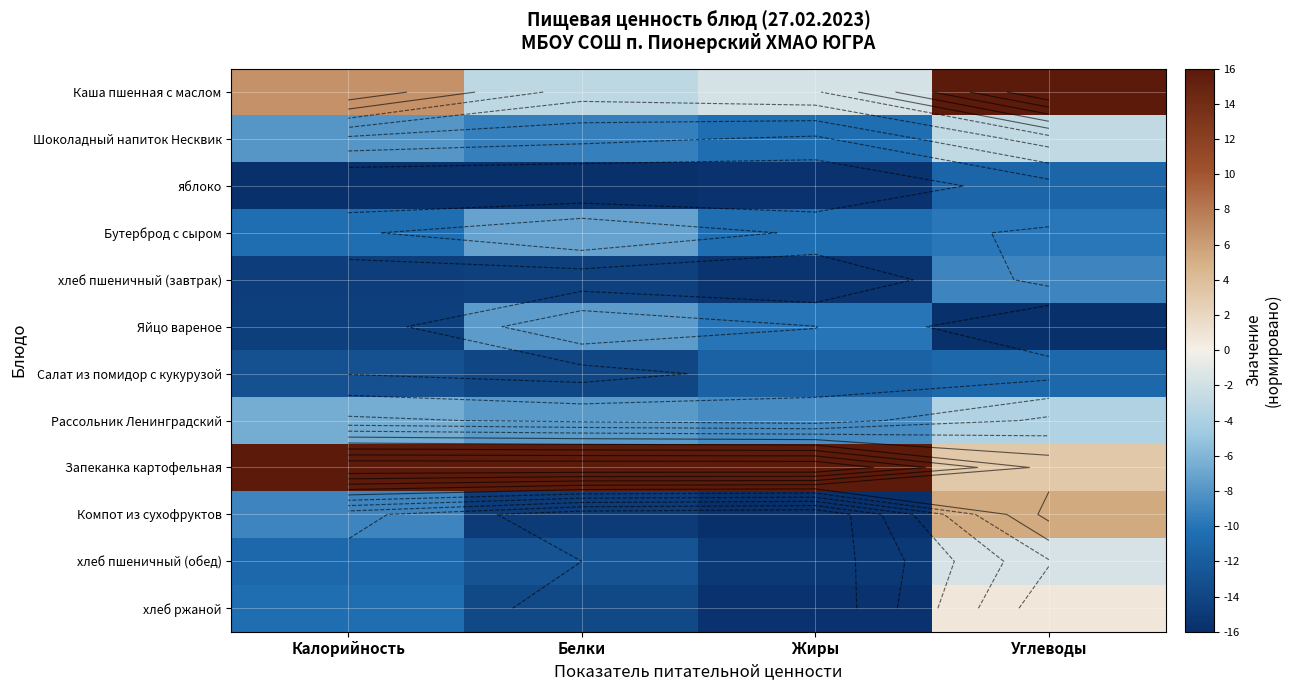

What is the difference between the maximum and minimum values in the Салат из помидор с кукурузой series?

3.0